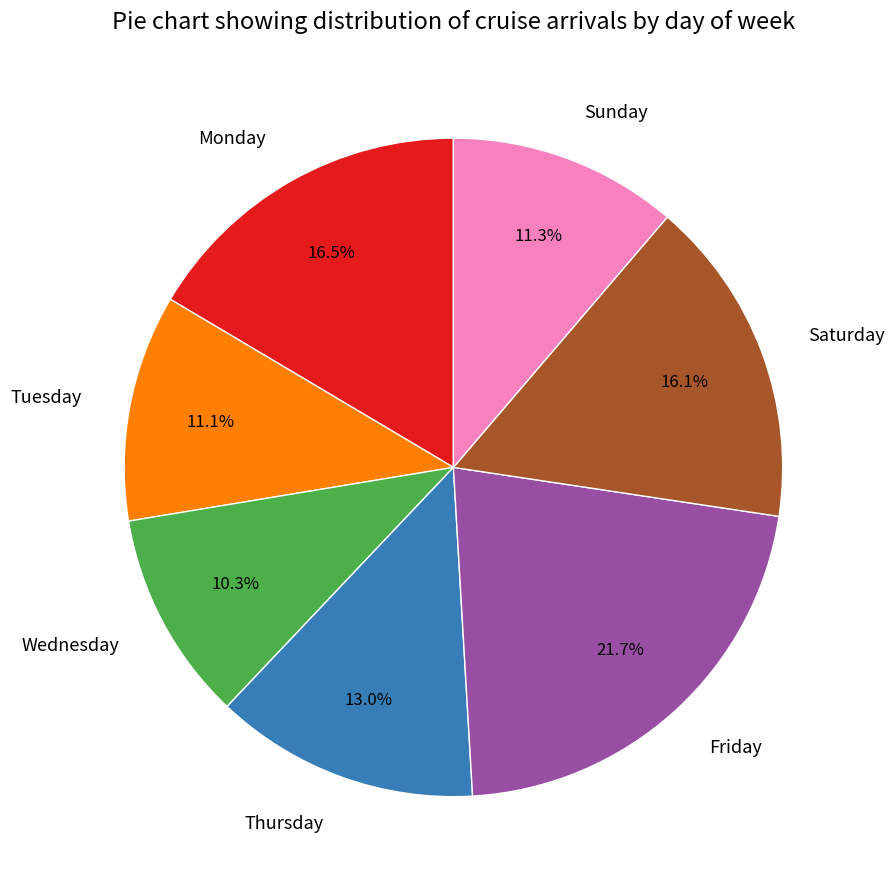

Does any single category account for the majority?

No